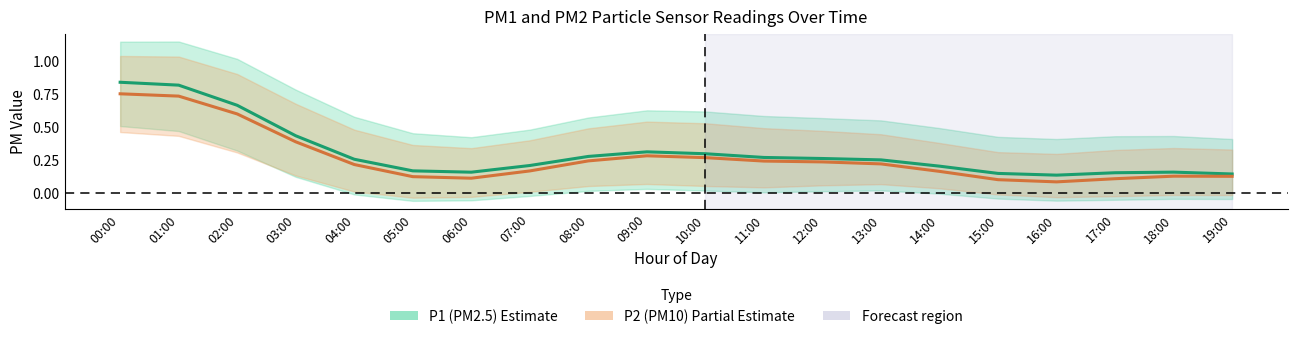

True or false: P2 (PM10) and P1 (PM2.5) intersect in this chart.

False